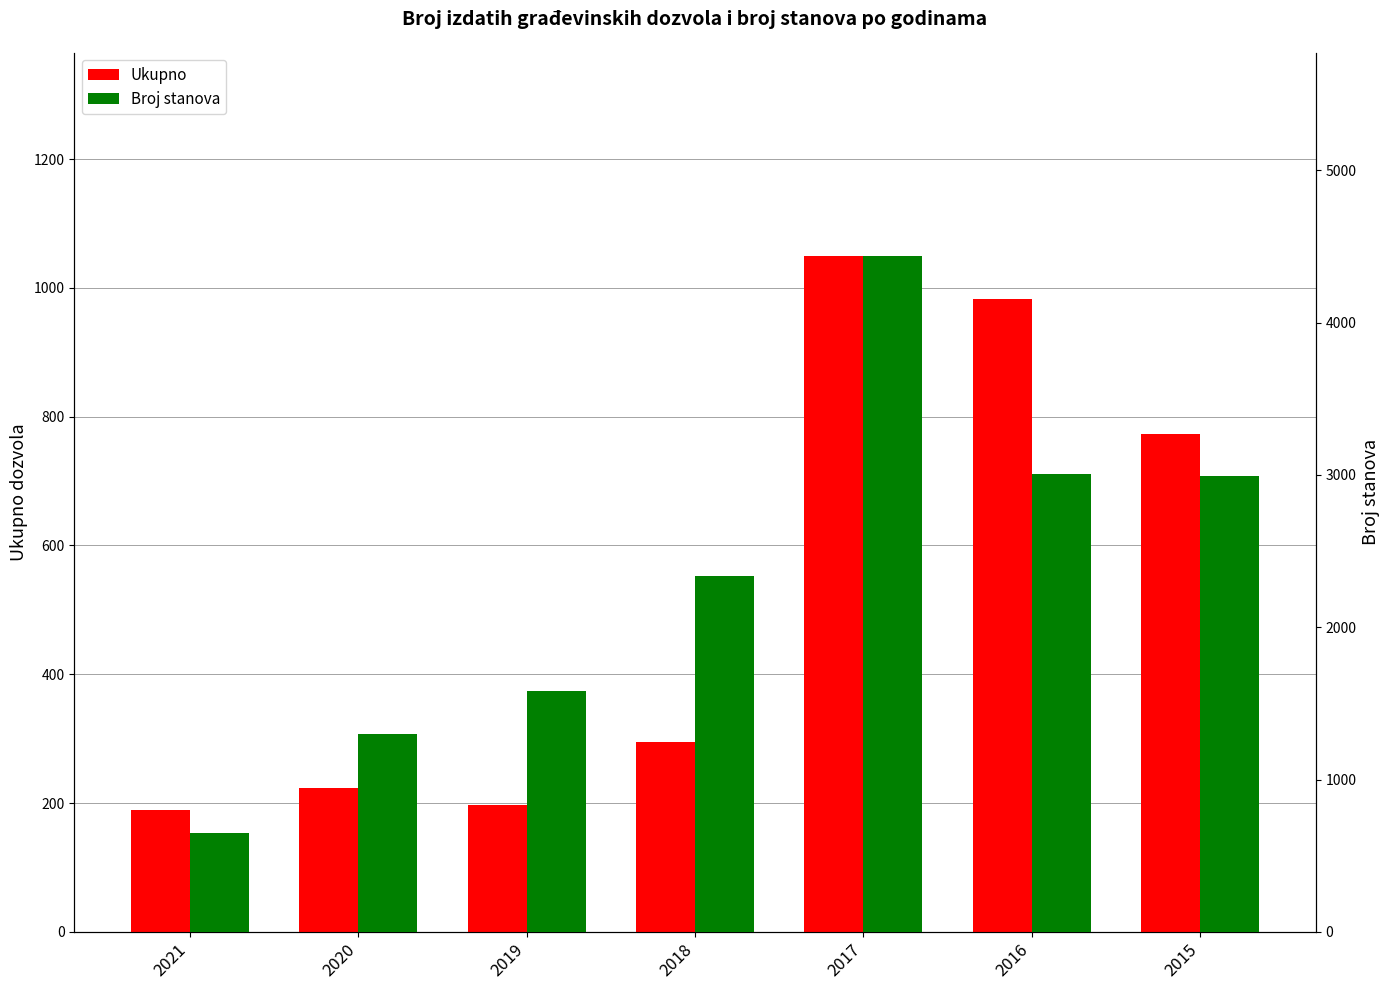

What is the value of the Ukupno bar at the 5th from the left?

1050